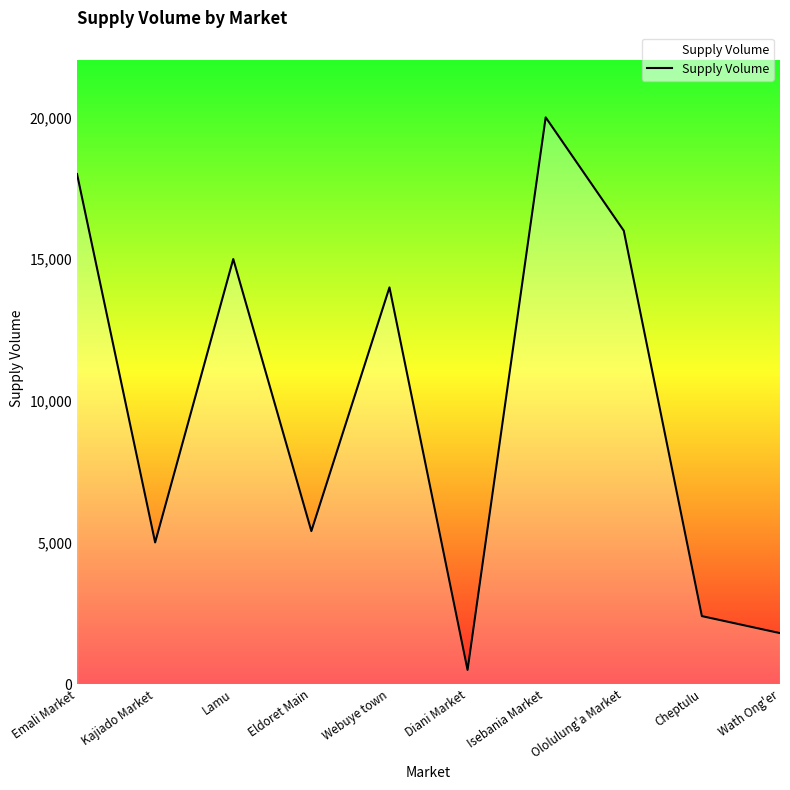

List the labels in order of value, smallest first.

Diani Market, Wath Ong'er, Cheptulu, Kajiado Market, Eldoret Main, Webuye town, Lamu, Ololulung'a Market, Emali Market, Isebania Market